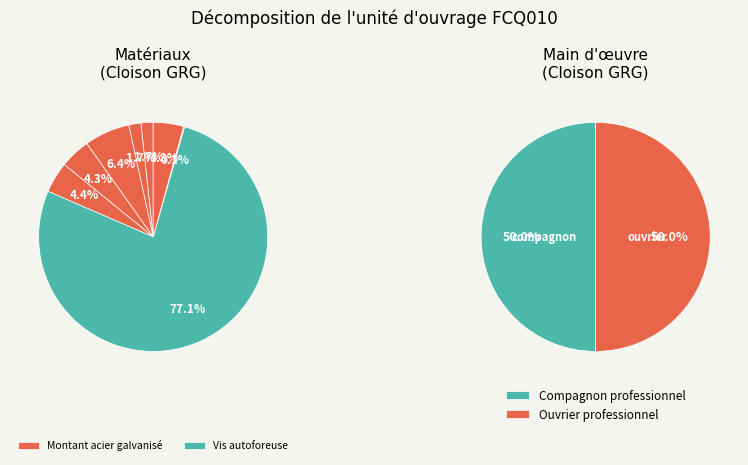

Is there a majority slice in this chart?

Yes